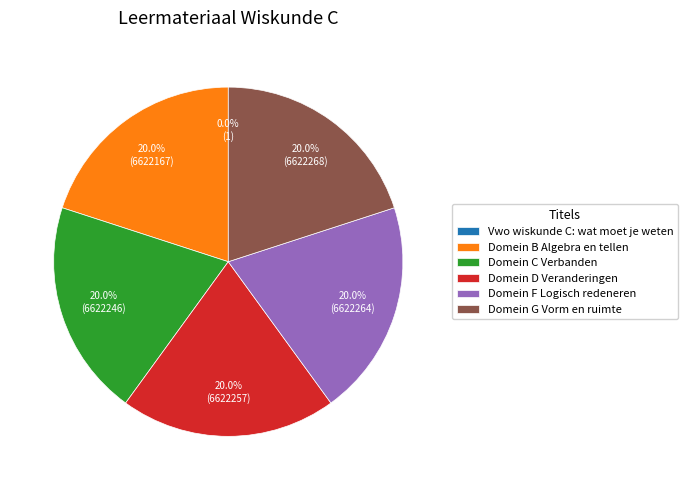

To the nearest percent, what is the average slice percentage?

17%